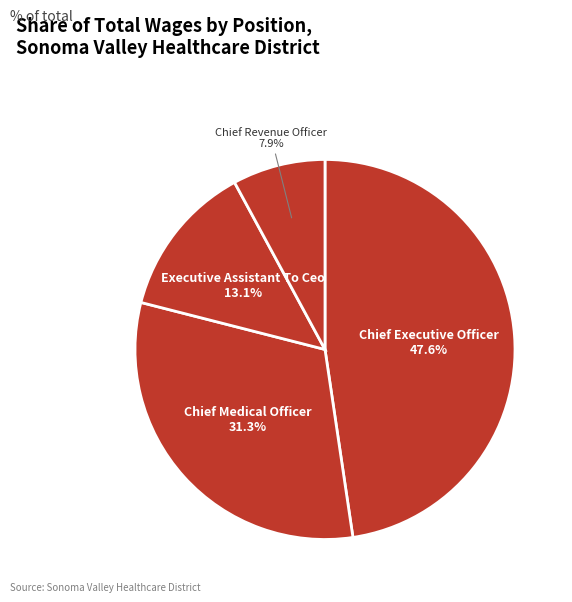

Which slice is the largest?

Chief Executive Officer